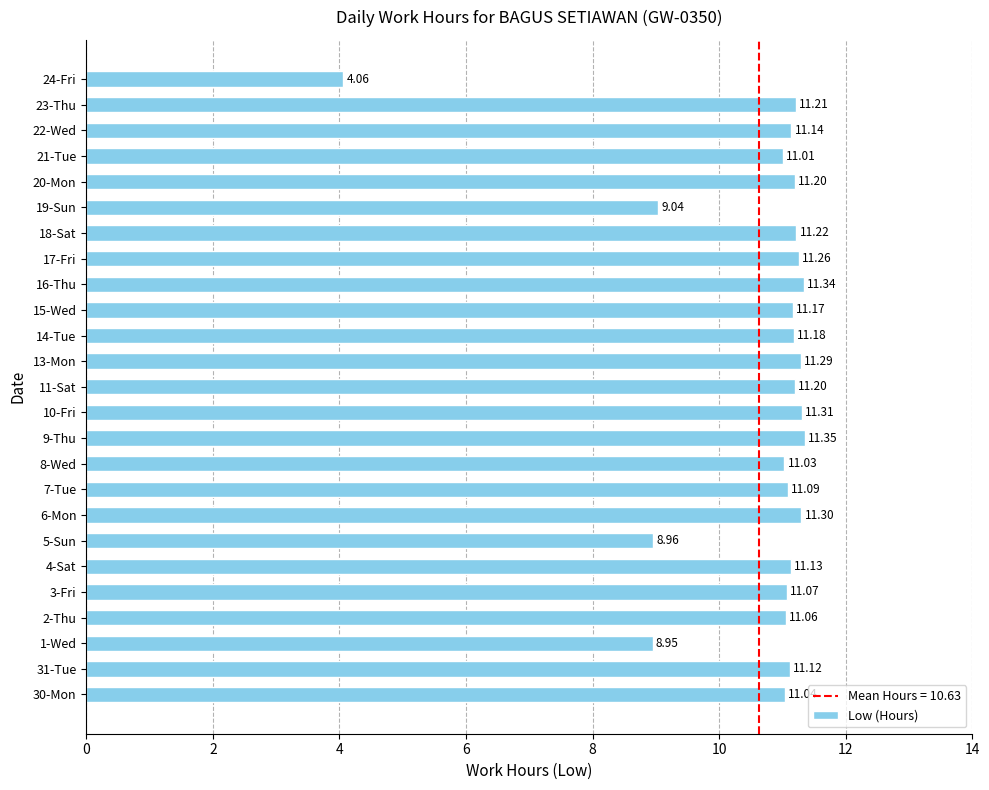

What is the difference between the maximum and minimum values?

7.3